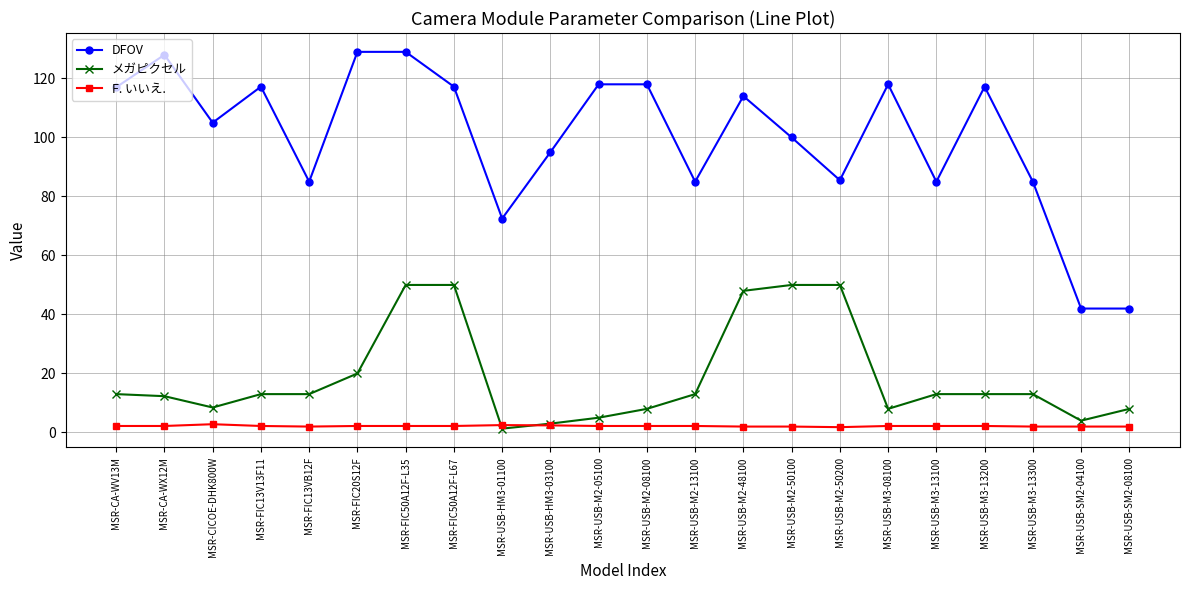

What is the minimum value shown in the chart?

1.3